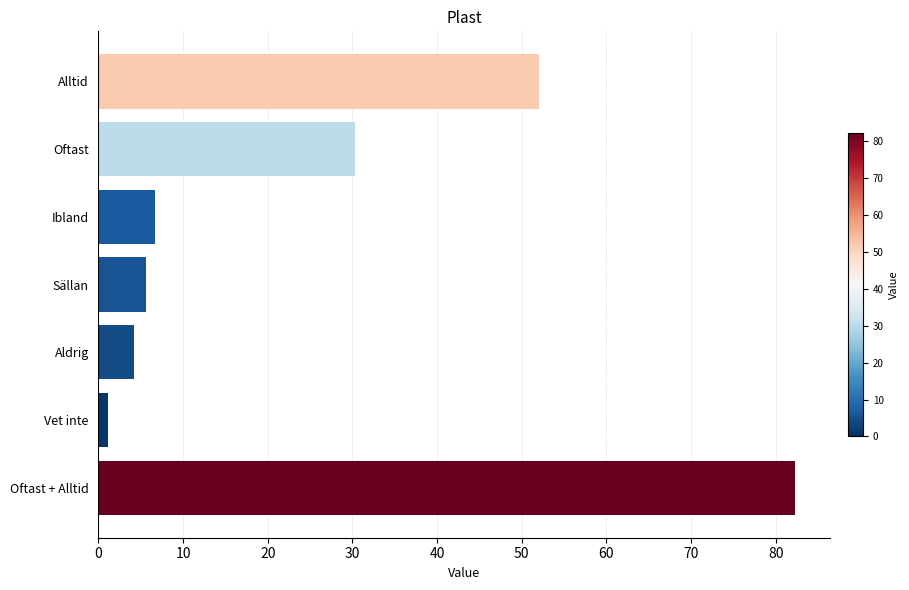

Reading top to bottom, list all the values displayed in this chart.

Alltid=52.0	Oftast=30.3	Ibland=6.7	Sällan=5.6	Aldrig=4.2	Vet inte=1.1	Oftast + Alltid=82.3